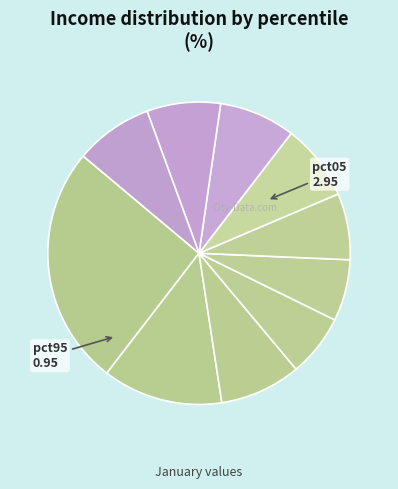

Does any single category account for the majority?

No